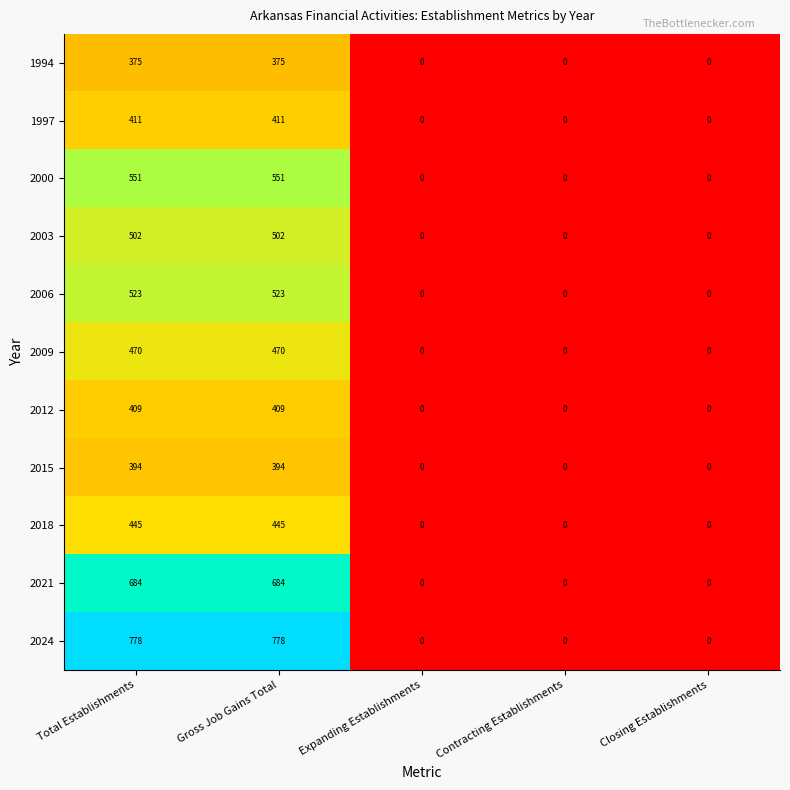

Rank the series at Gross Job Gains Total from highest to lowest value.

2024, 2021, 2000, 2006, 2003, 2009, 2018, 1997, 2012, 2015, 1994